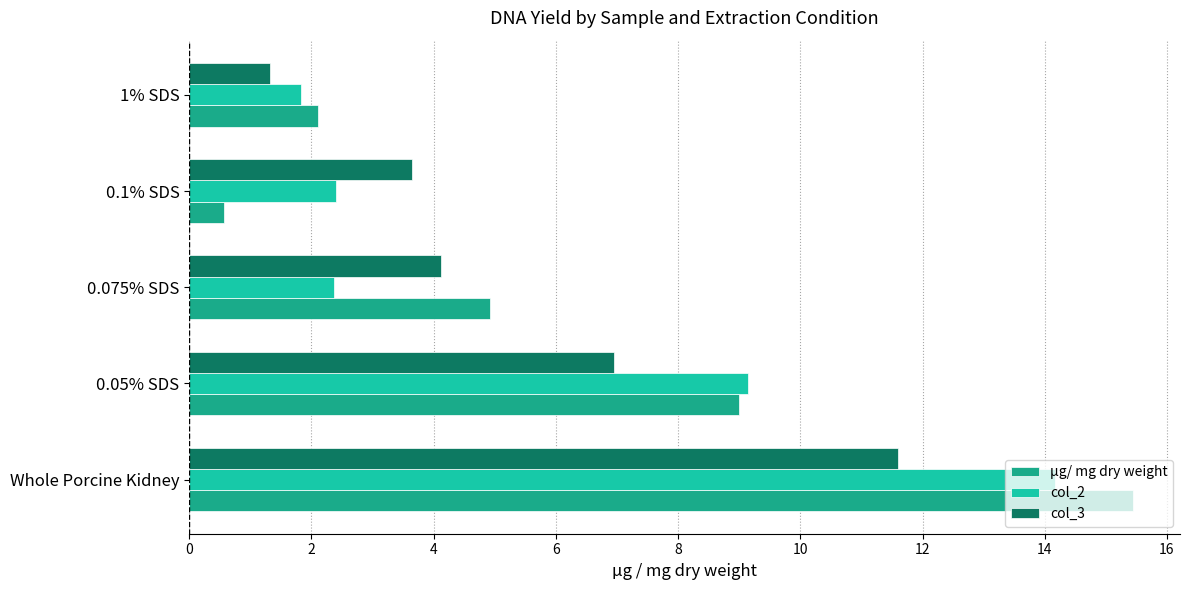

Rank the series by their average value, from lowest to highest.

col_3, col_2, µg/ mg dry weight